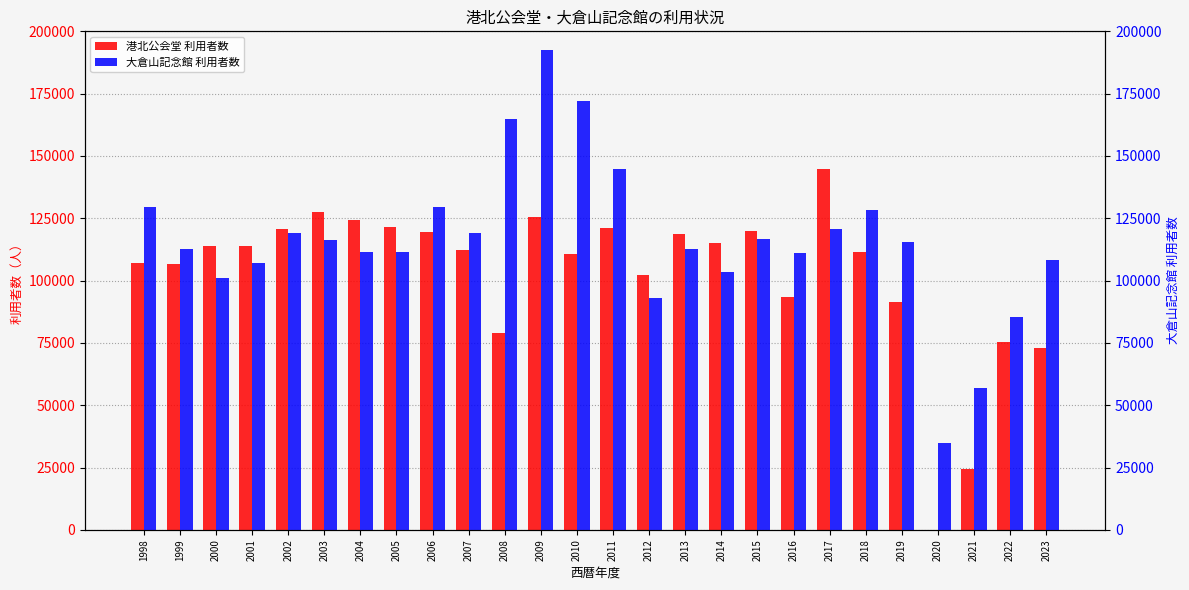

What is the difference between the highest and lowest values at 1999?

5910